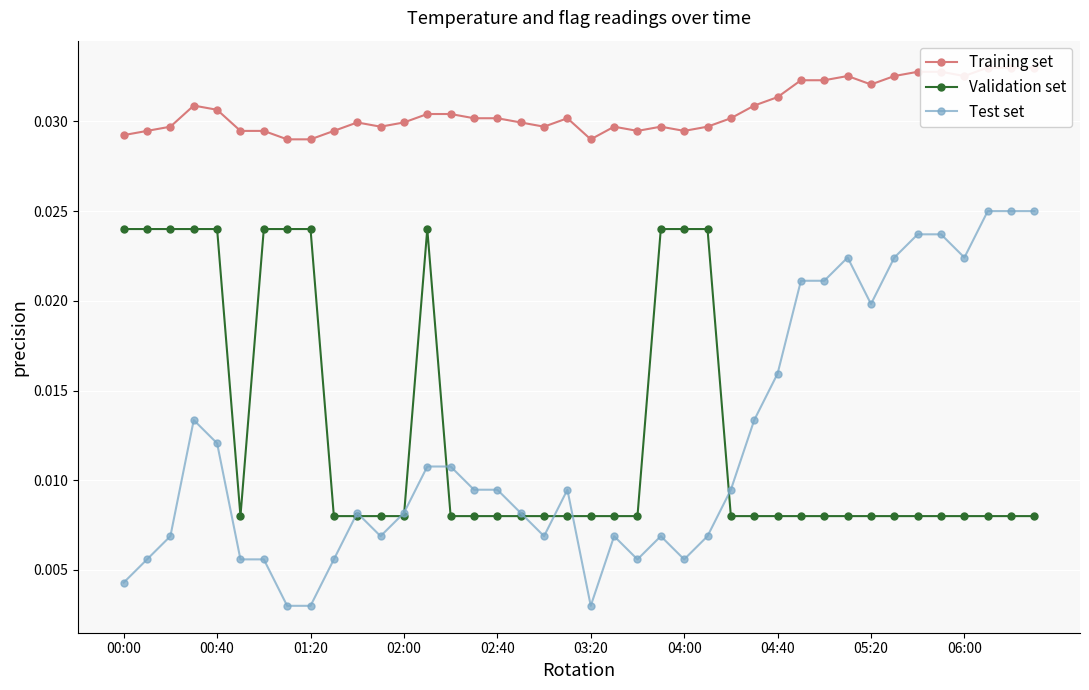

Count the Test set values in the range 0 to 1.

40